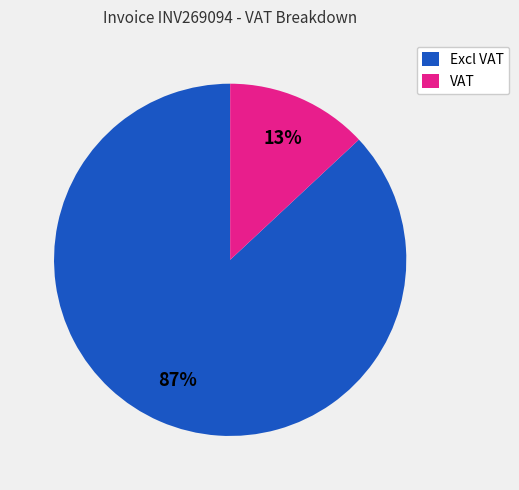

Approximately how many times larger is the value at VAT compared to Excl VAT?

0.1